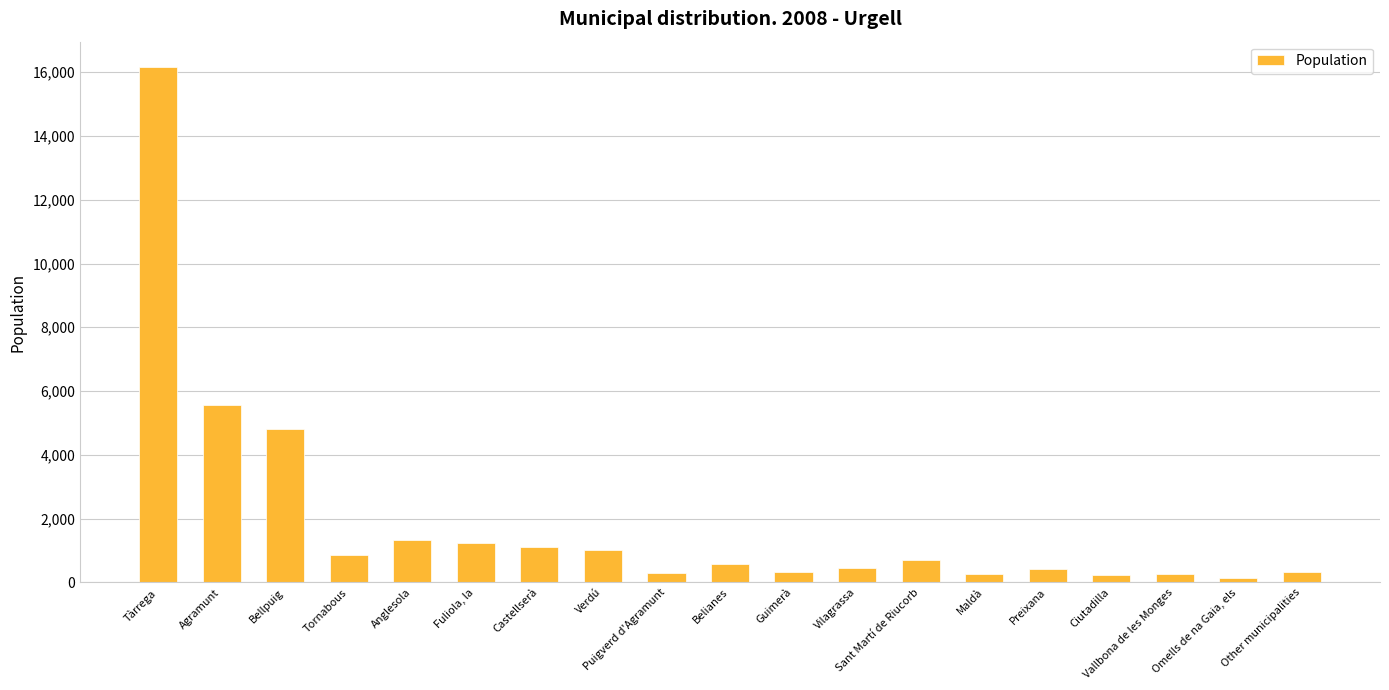

What is the ratio of the value at Fuliola, la to the value at Vallbona de les Monges?

4.9